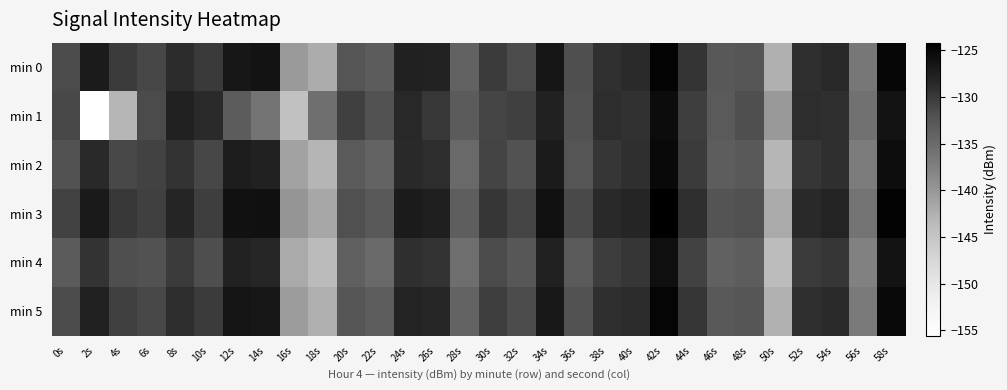

Reading left to right, list all the values displayed in this chart.

min 0: 0s=-131.5	2s=-127.2	4s=-130.1	6s=-131.1	8s=-128.8	10s=-130.0	12s=-126.7	14s=-126.3	16s=-140.3	18s=-142.1	20s=-132.5	22s=-133.3	24s=-127.8	26s=-128.0	28s=-134.1	30s=-130.2	32s=-131.5	34s=-126.5	36s=-131.9	38s=-129.1	40s=-128.7	42s=-124.7	44s=-129.5	46s=-132.8	48s=-132.5	50s=-142.4	52s=-129.1	54s=-128.5	56s=-136.5	58s=-125.0
min 1: 0s=-131.2	2s=-155.6	4s=-143.2	6s=-131.4	8s=-127.8	10s=-128.7	12s=-133.3	14s=-136.2	16s=-144.4	18s=-135.5	20s=-130.5	22s=-132.1	24s=-128.4	26s=-129.8	28s=-133.2	30s=-131.0	32s=-130.5	34s=-127.8	36s=-132.1	38s=-128.9	40s=-129.3	42s=-125.6	44s=-130.4	46s=-133.1	48s=-131.8	50s=-140.2	52s=-128.9	54s=-129.1	56s=-135.8	58s=-126.3
min 2: 0s=-132.1	2s=-128.5	4s=-131.2	6s=-130.8	8s=-129.4	10s=-131.1	12s=-127.3	14s=-127.8	16s=-141.2	18s=-143.0	20s=-133.1	22s=-134.2	24s=-128.6	26s=-128.9	28s=-134.8	30s=-130.9	32s=-132.1	34s=-127.2	36s=-132.5	38s=-129.7	40s=-129.1	42s=-125.3	44s=-130.1	46s=-133.4	48s=-132.9	50s=-143.1	52s=-129.6	54s=-129.0	56s=-137.0	58s=-125.7
min 3: 0s=-130.8	2s=-127.1	4s=-129.9	6s=-130.5	8s=-128.2	10s=-130.4	12s=-126.1	14s=-126.0	16s=-139.8	18s=-141.7	20s=-132.0	22s=-132.9	24s=-127.2	26s=-127.6	28s=-133.6	30s=-129.7	32s=-131.0	34s=-126.1	36s=-131.4	38s=-128.6	40s=-128.2	42s=-124.2	44s=-129.1	46s=-132.4	48s=-132.0	50s=-141.9	52s=-128.5	54s=-128.0	56s=-136.0	58s=-124.6
min 4: 0s=-133.2	2s=-129.4	4s=-131.8	6s=-132.1	8s=-130.1	10s=-131.7	12s=-127.9	14s=-128.3	16s=-141.9	18s=-143.6	20s=-133.7	22s=-134.8	24s=-129.1	26s=-129.4	28s=-135.4	30s=-131.5	32s=-132.7	34s=-127.8	36s=-133.1	38s=-130.3	40s=-129.7	42s=-125.9	44s=-130.7	46s=-134.0	48s=-133.5	50s=-143.7	52s=-130.2	54s=-129.6	56s=-137.6	58s=-126.3
min 5: 0s=-131.5	2s=-127.8	4s=-130.5	6s=-131.2	8s=-128.9	10s=-130.2	12s=-126.5	14s=-126.7	16s=-140.6	18s=-142.4	20s=-132.6	22s=-133.5	24s=-128.0	26s=-128.3	28s=-134.2	30s=-130.4	32s=-131.6	34s=-126.8	36s=-132.1	38s=-129.0	40s=-128.8	42s=-124.9	44s=-129.6	46s=-133.0	48s=-132.6	50s=-142.6	52s=-129.1	54s=-128.7	56s=-136.7	58s=-125.3